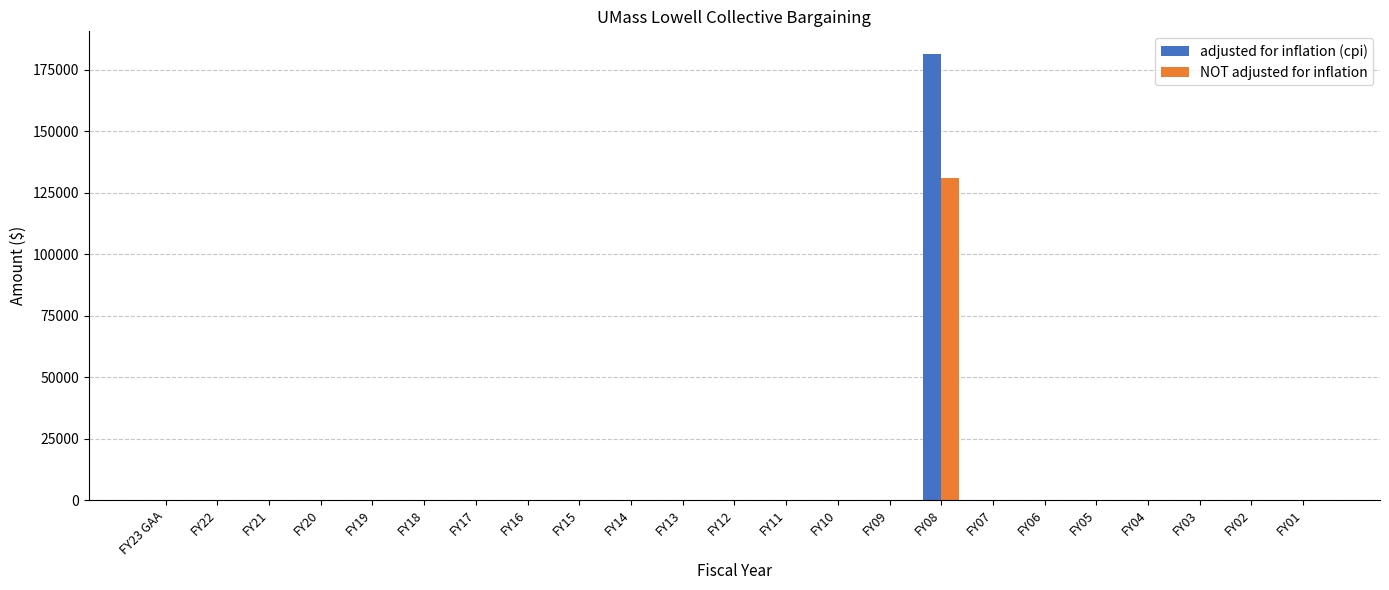

Which series changed the most between FY22 and FY08?

adjusted for inflation (cpi)